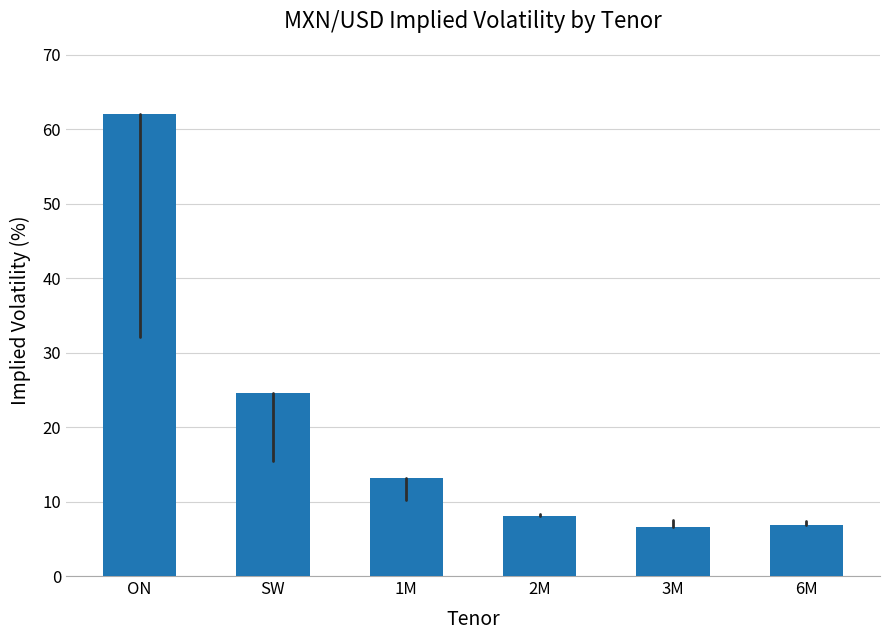

The chart shows a value of 62.1 at ON. True or false?

True